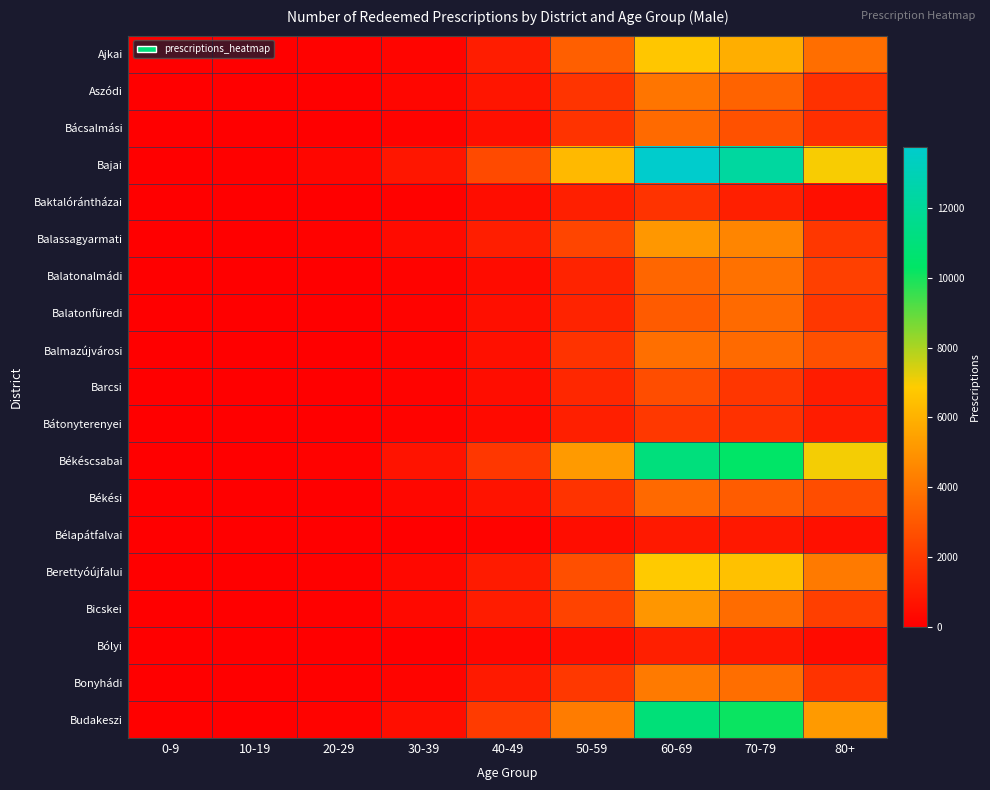

Between 70-79 and 40-49, which is larger?

70-79